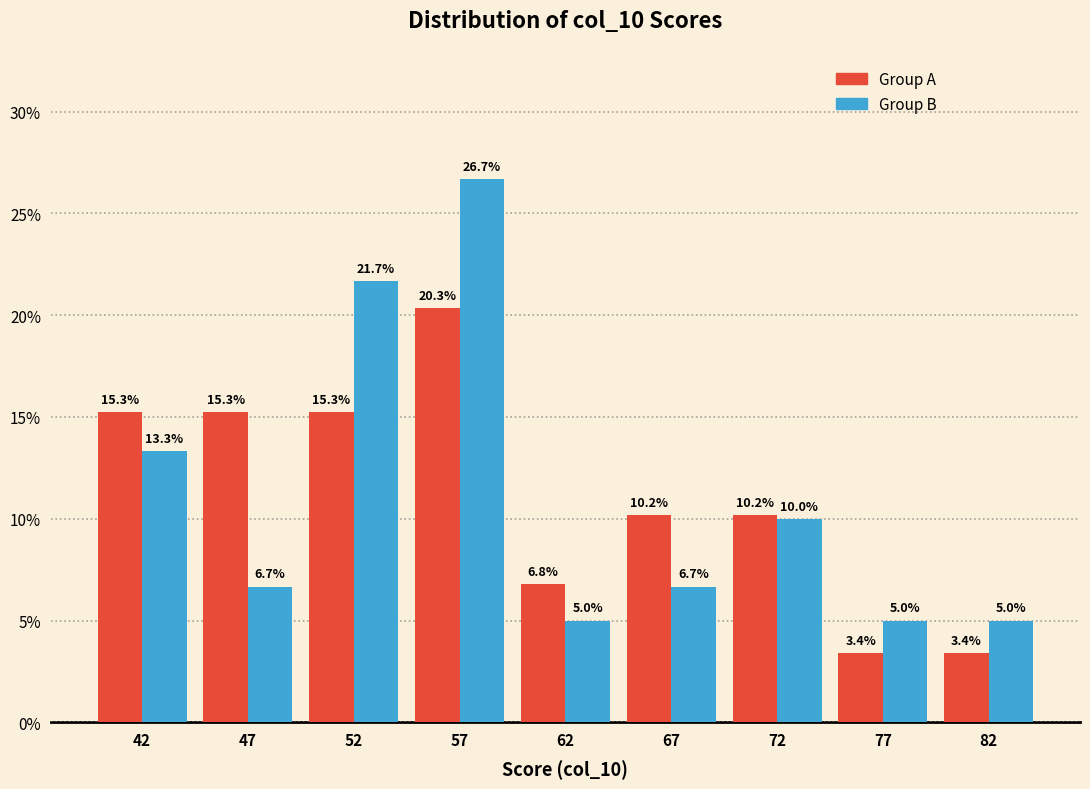

Reading left to right, transcribe all the data shown in this chart.

Group A: 42=15.3	47=15.3	52=15.3	57=20.3	62=6.8	67=10.2	72=10.2	77=3.4	82=3.4
Group B: 42=13.3	47=6.7	52=21.7	57=26.7	62=5.0	67=6.7	72=10.0	77=5.0	82=5.0